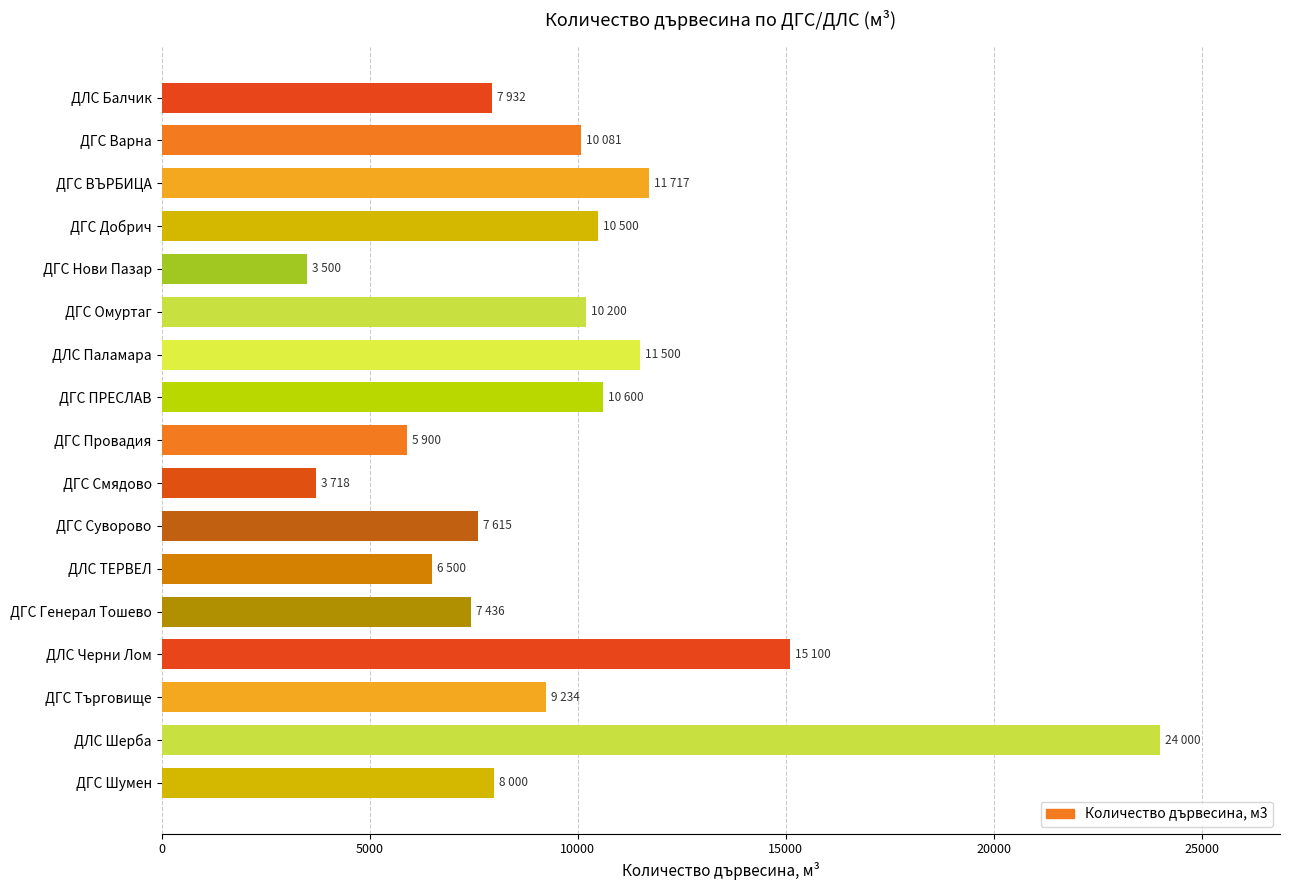

True or false: the data shows 11717 at ДГС ВЪРБИЦА.

True